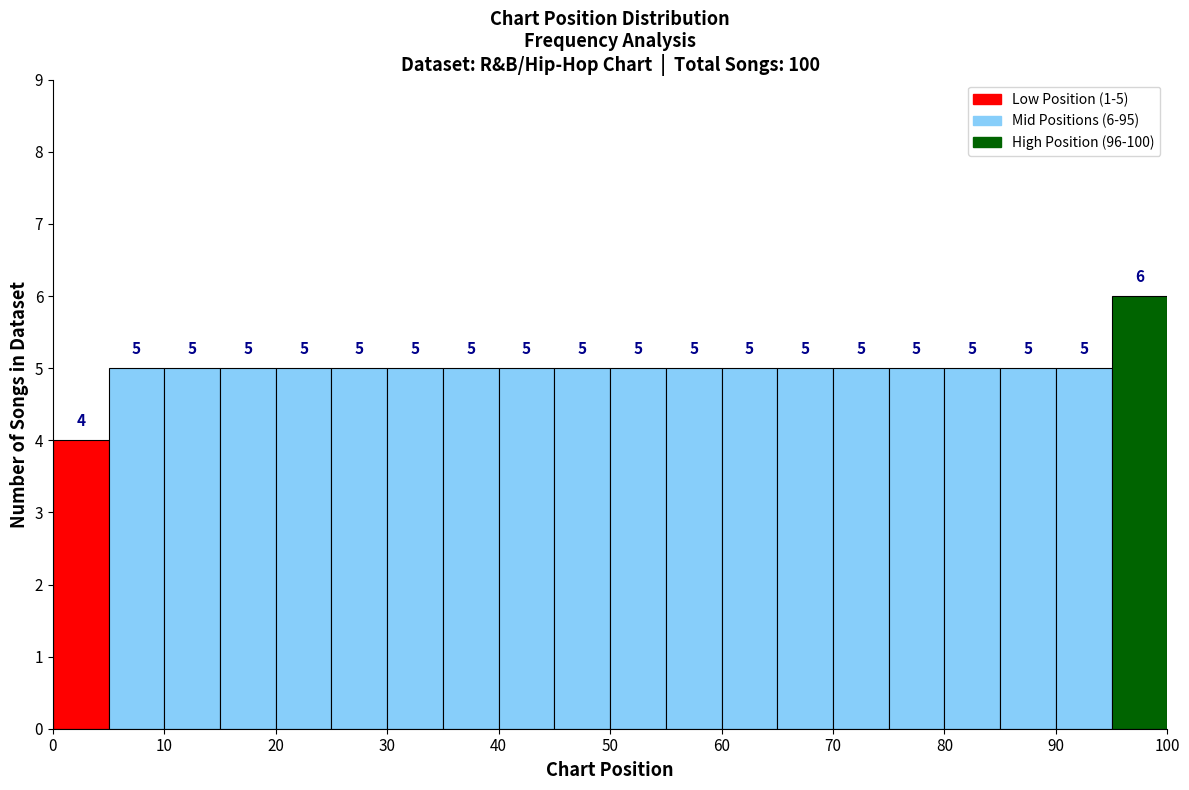

Which range on the x-axis has the tallest bar?

95 to 100